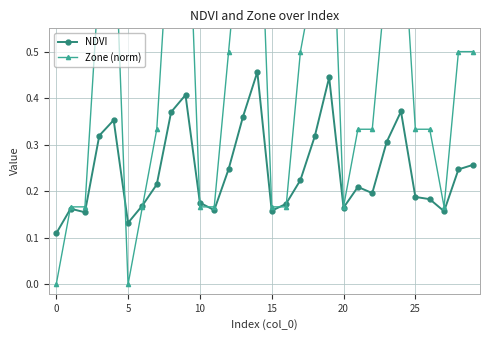

What is the average value of the Zone (norm) series?

0.5